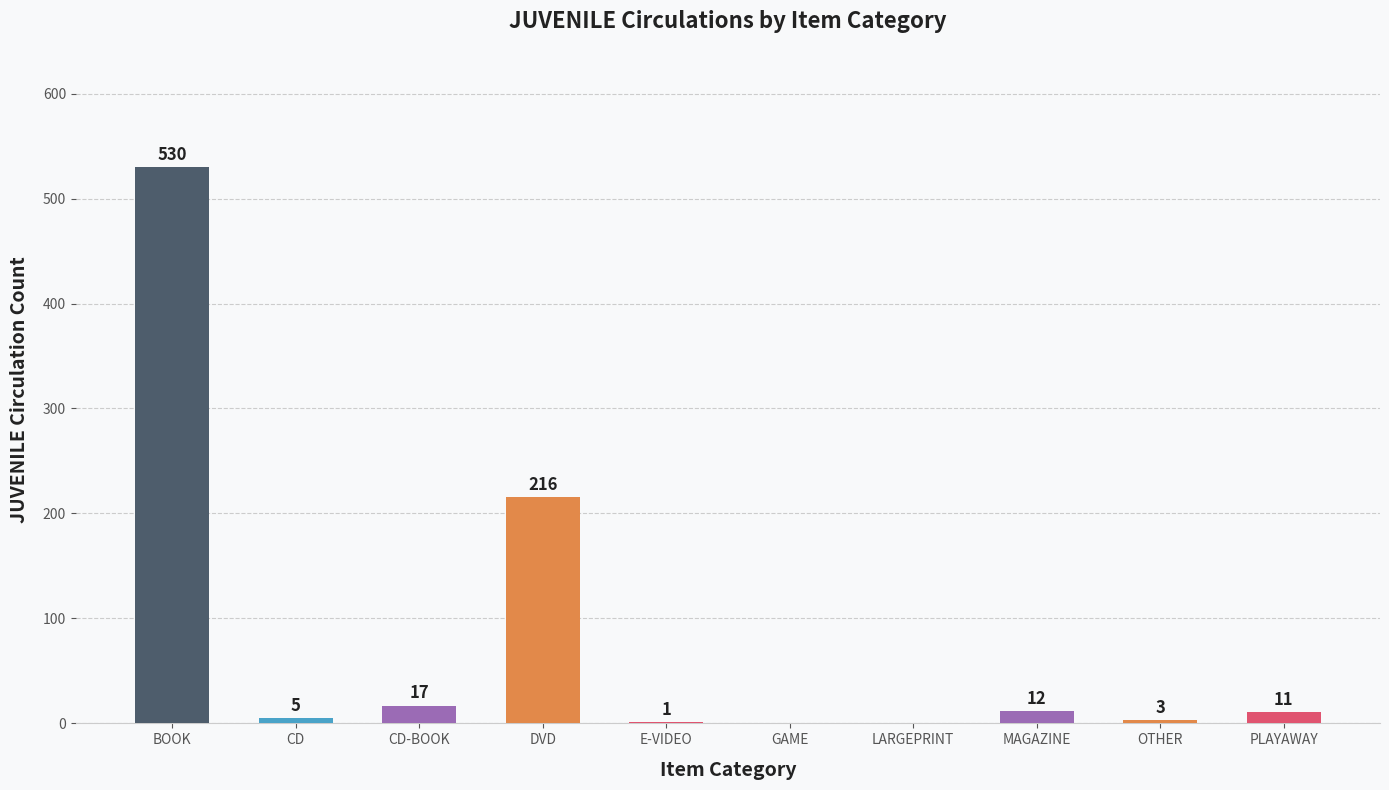

What is the difference between the values at DVD and LARGEPRINT?

216